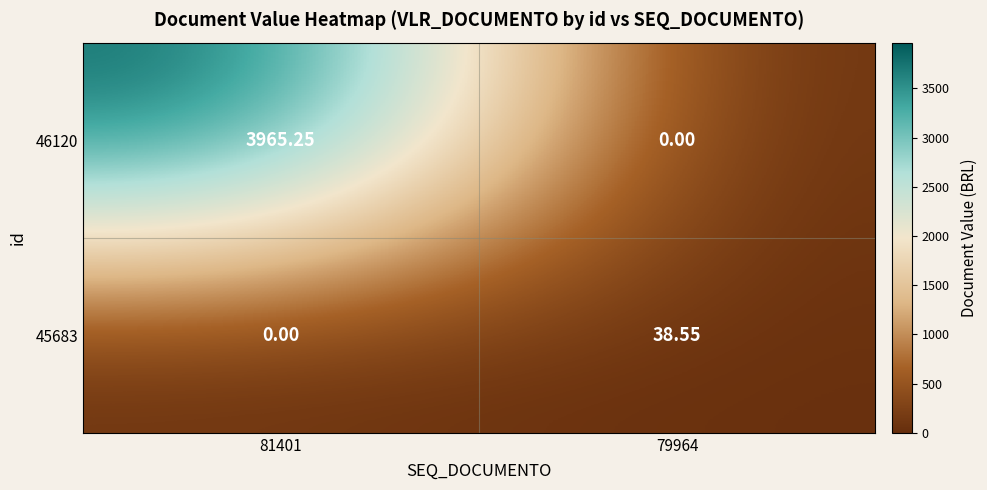

Is the value of 46120 at 81401 greater than the value of 45683 at 81401?

Yes